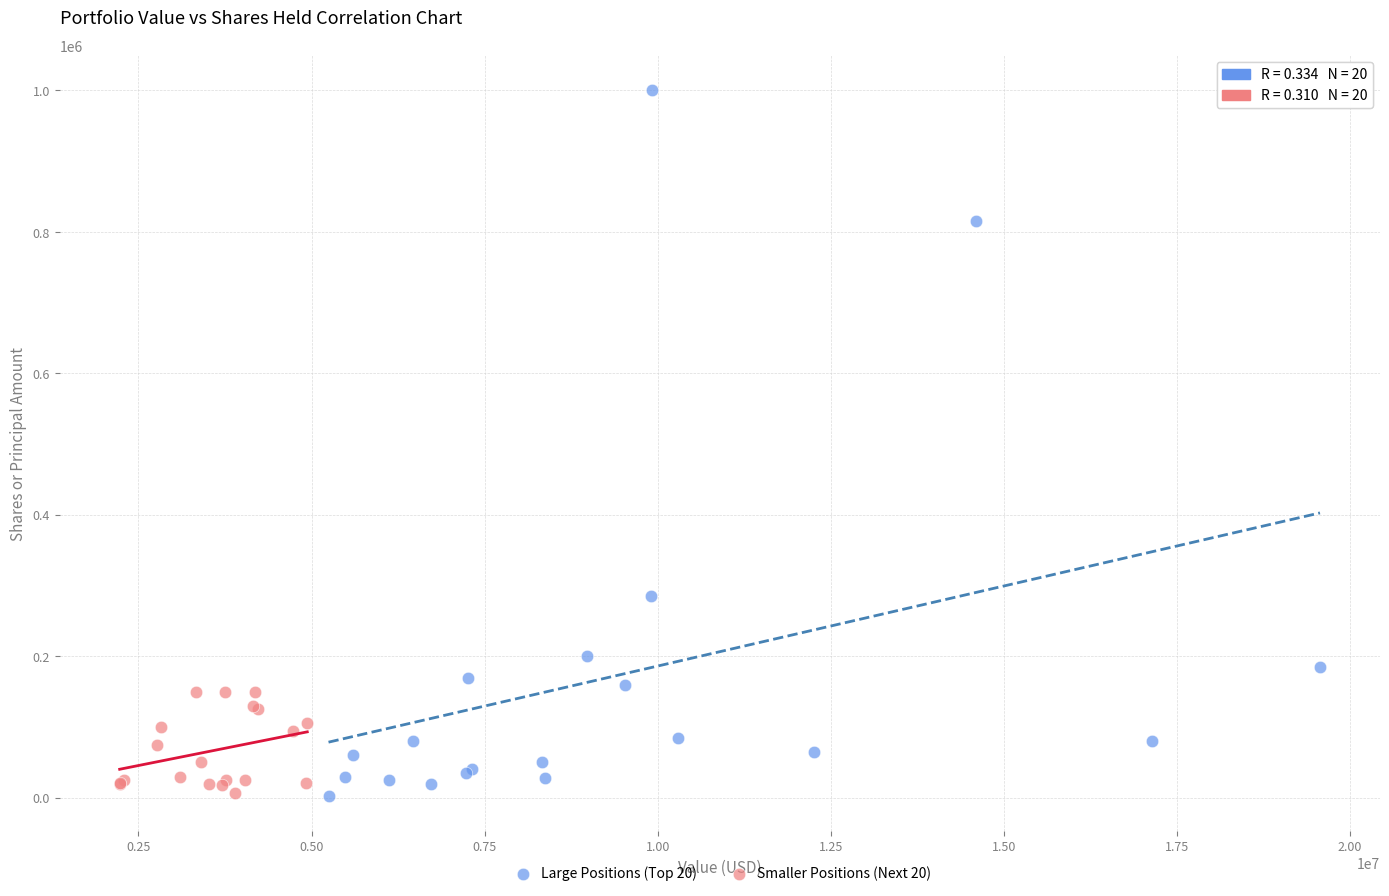

Which series has the widest spread of Y values?

Large Positions (Top 20)